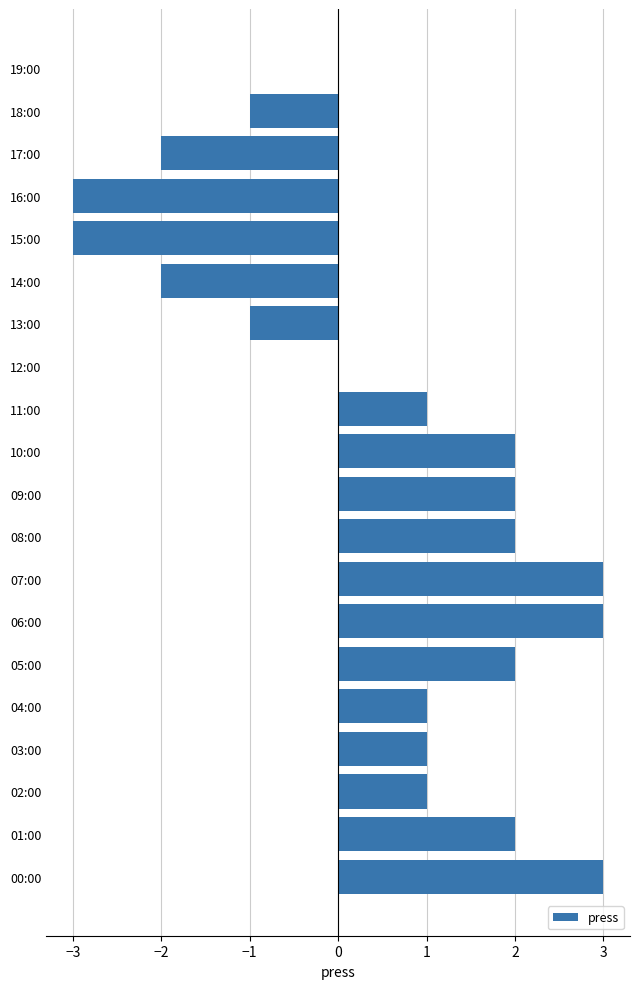

True or false: the data shows 2 at 09:00.

True